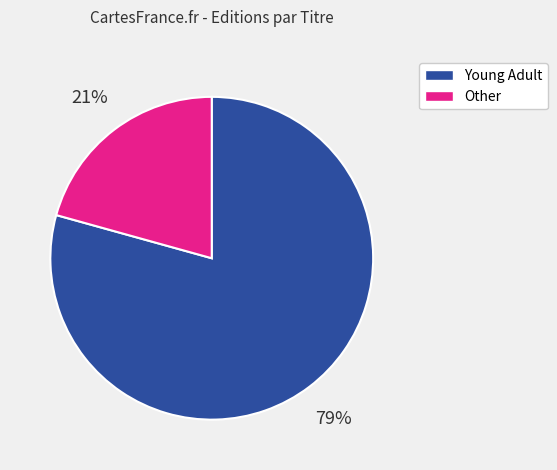

To the nearest percent, what is the average slice percentage?

50%